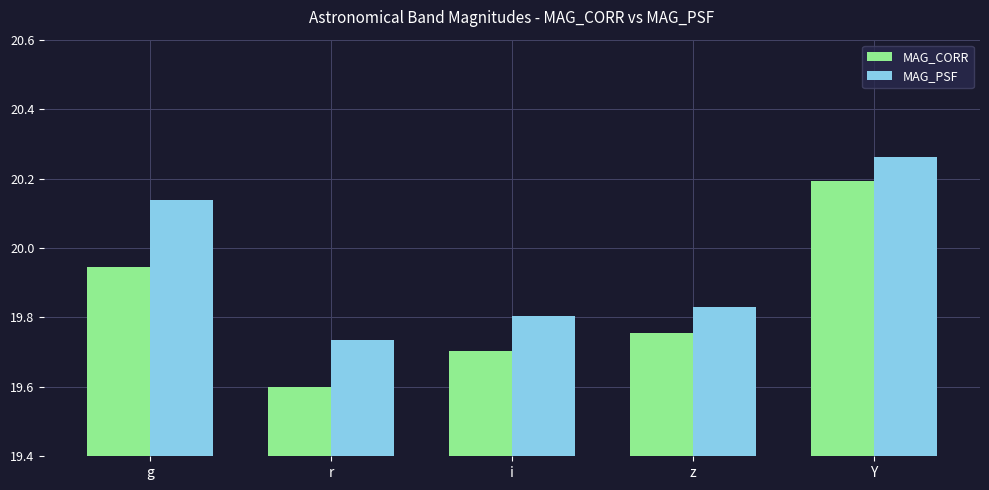

How many data points does each series have?

5